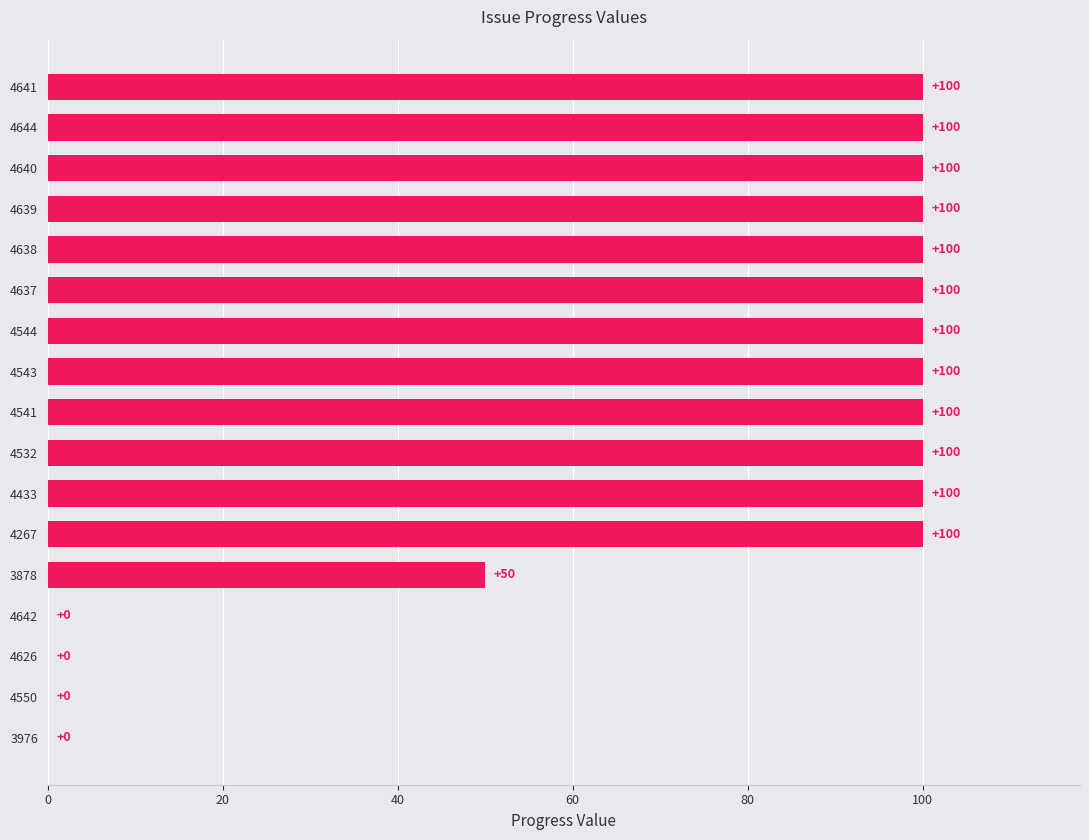

How many categories are shown in the chart?

17